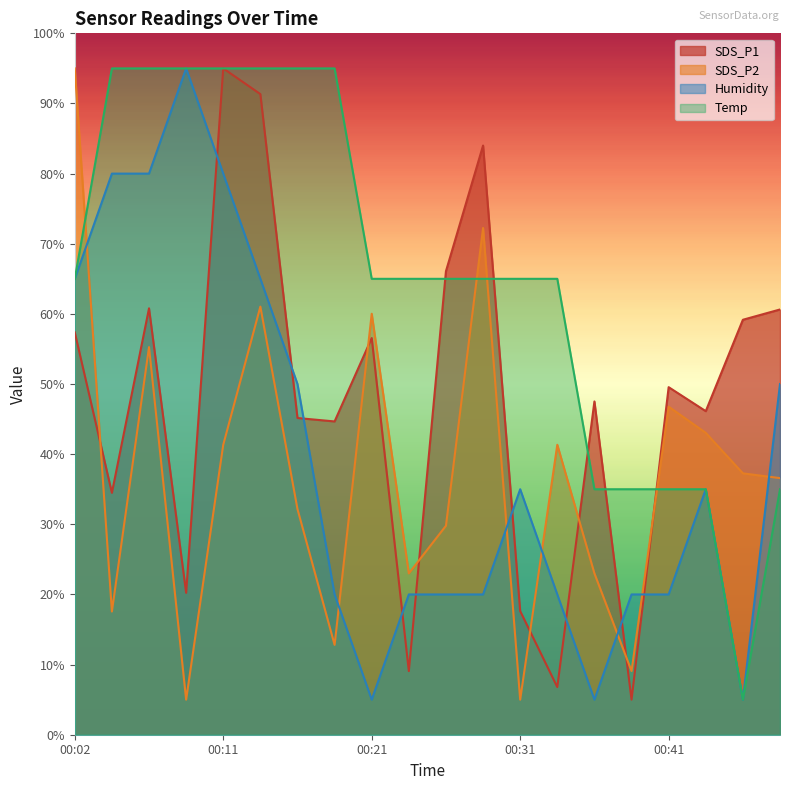

Which series has the largest total across all categories?

Temp